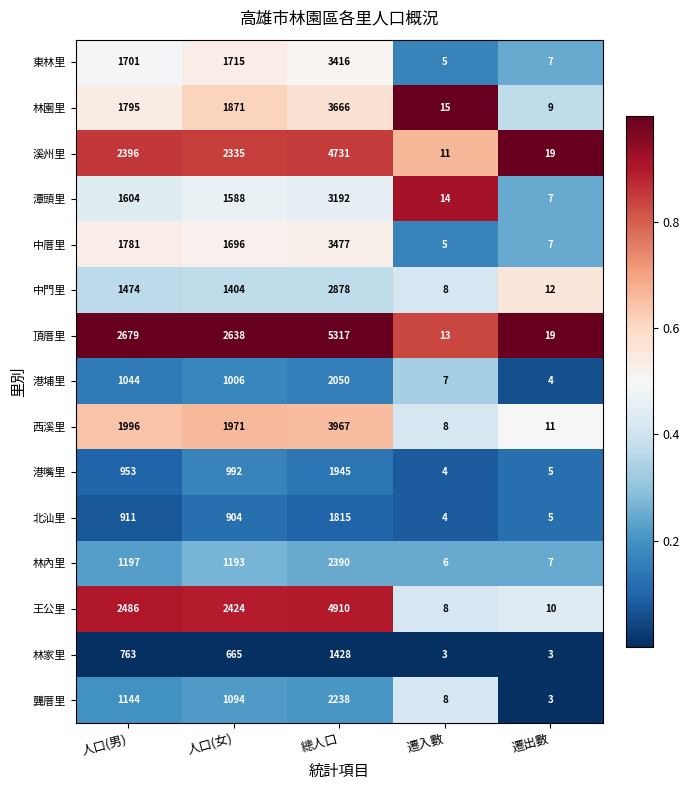

What is the average value of the 林家里 series?

572